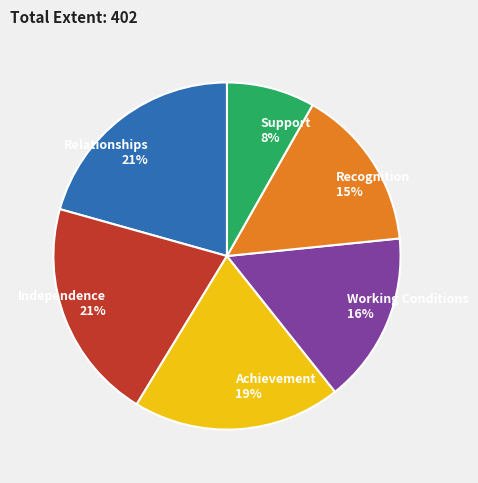

Which has a higher value, Achievement or Relationships?

Relationships